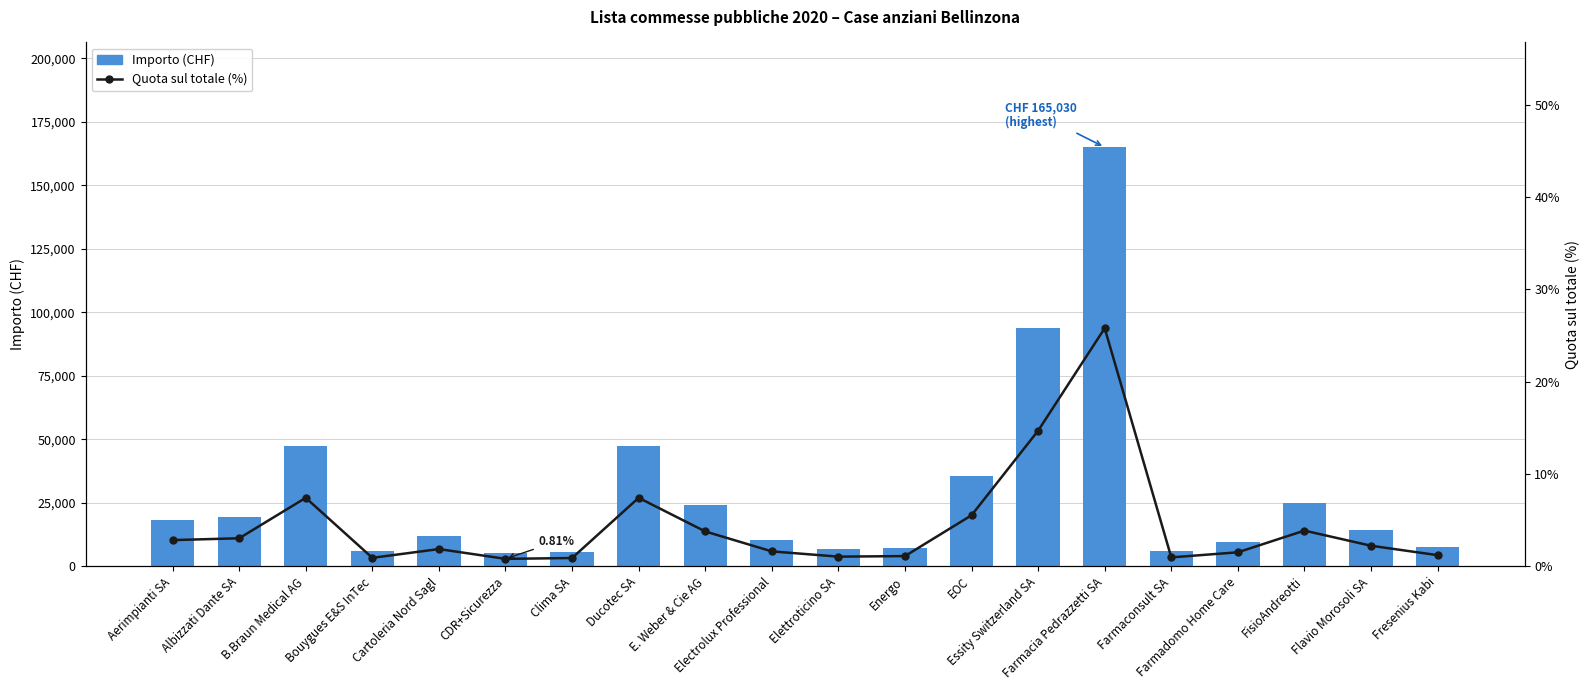

Where does the Quota sul totale (%) series first go above 2?

Aerimpianti SA